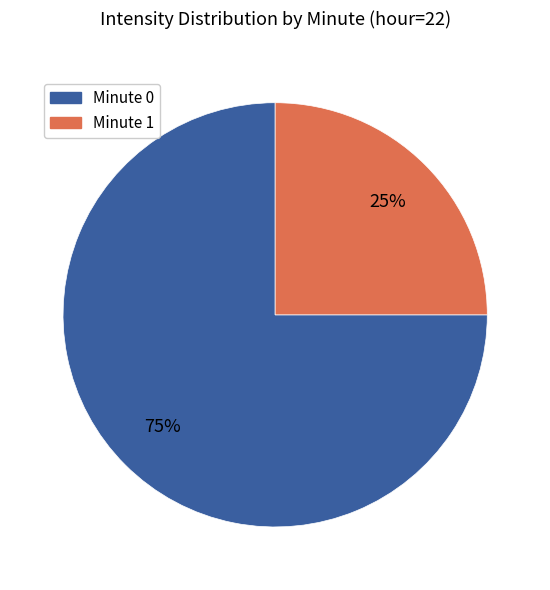

To the nearest percent, what percentage of the pie is Minute 0?

75%